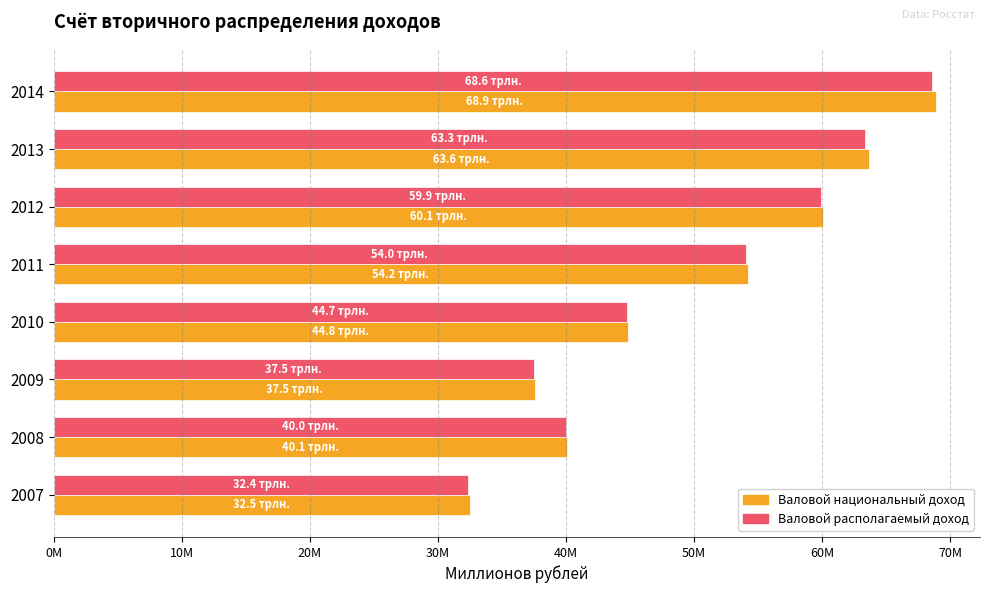

Reading left to right, extract all data points from this chart.

Валовой национальный доход: 32463957.8	40066446.2	37546122.2	44830692.9	54198414.8	60071004.3	63643697.8	68868853.3
Валовой располагаемый доход: 32375566.4	39995697.5	37457161.1	44720781.0	54029347.6	59878773.6	63345604.8	68569281.2